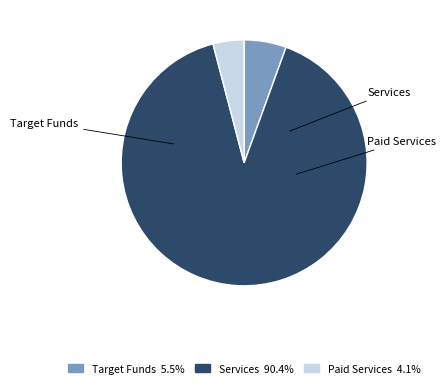

Does any single category account for the majority?

Yes